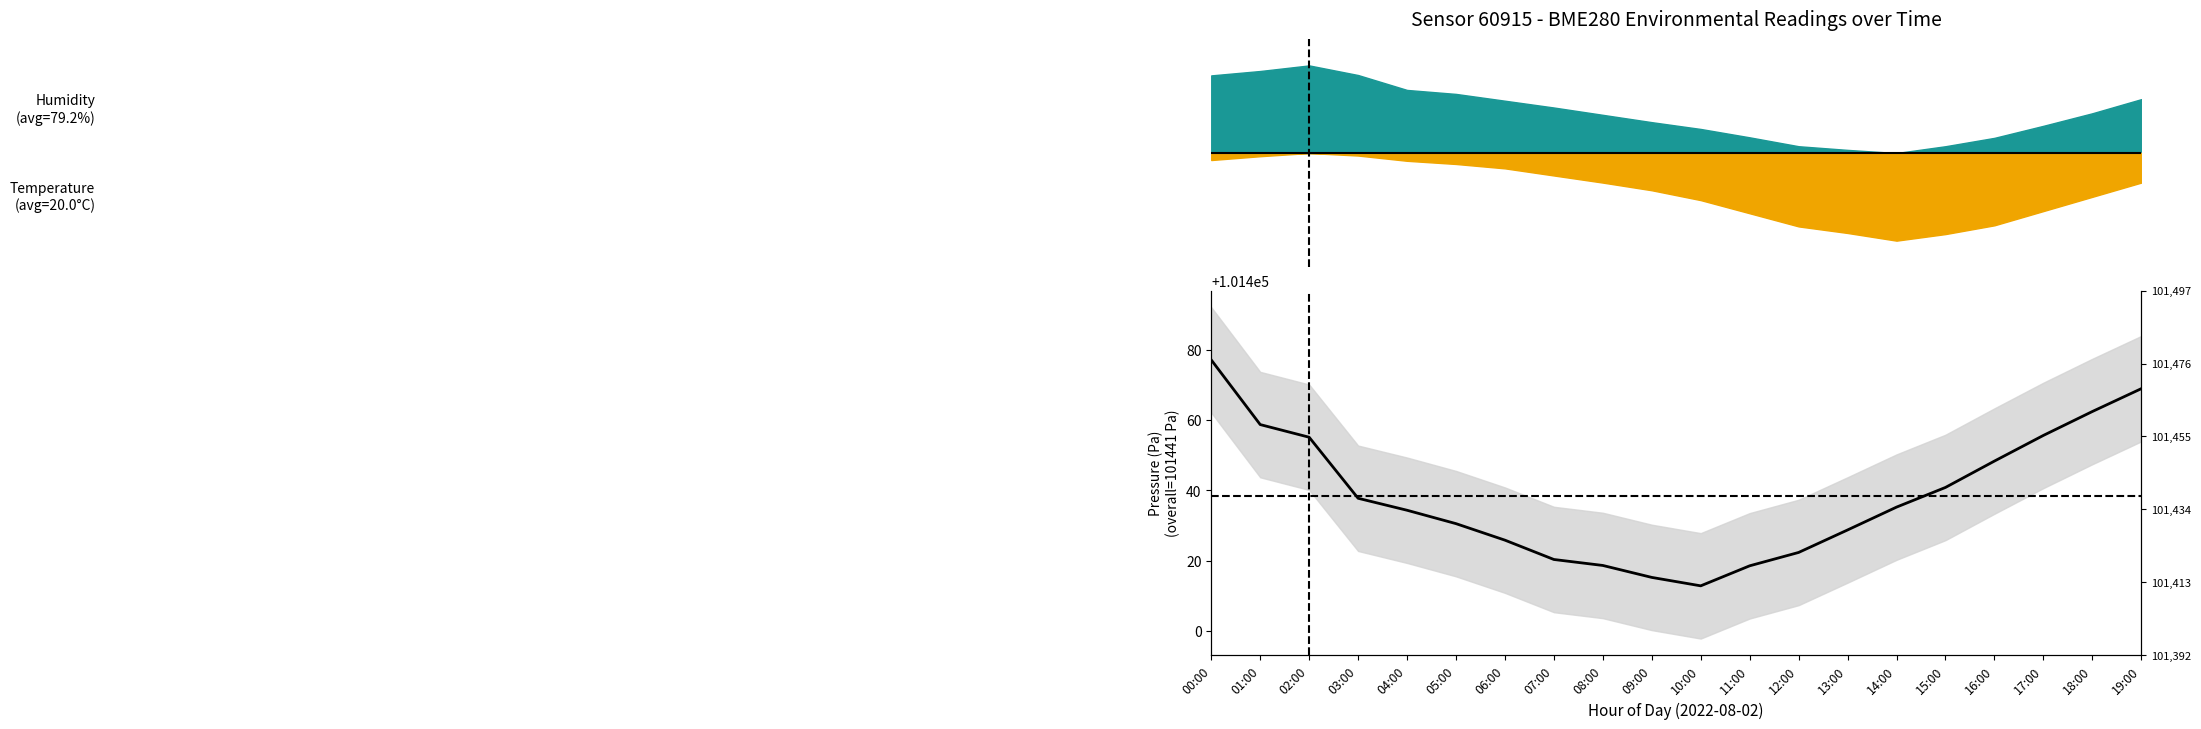

Rank the categories by value from highest to lowest.

00:00, 19:00, 18:00, 01:00, 17:00, 02:00, 16:00, 15:00, 03:00, 14:00, 04:00, 05:00, 13:00, 06:00, 12:00, 07:00, 08:00, 11:00, 09:00, 10:00